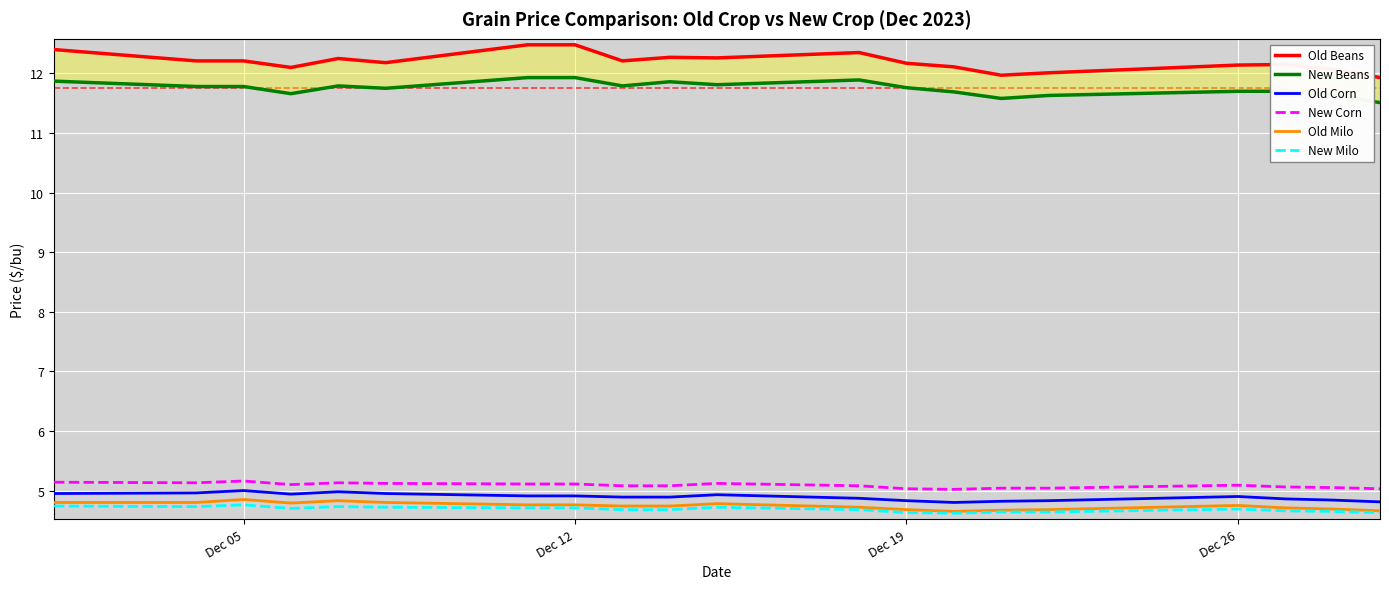

How many interior local peaks does the Old Beans series have?

4